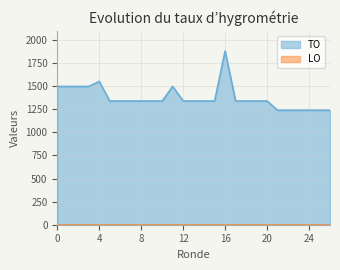

How many lines are shown in the chart?

2